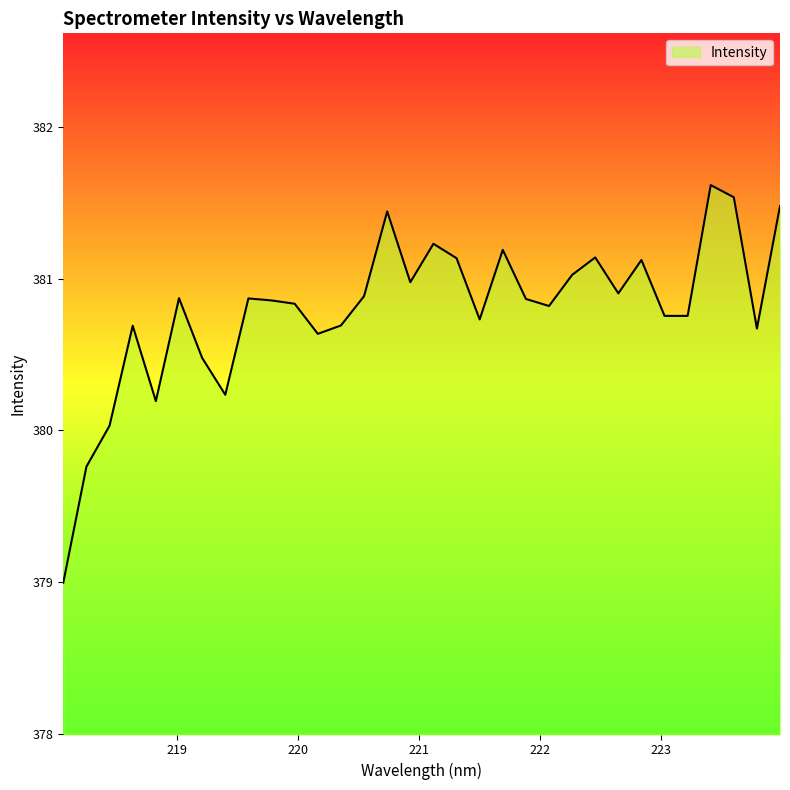

What is the greatest value displayed?

381.6